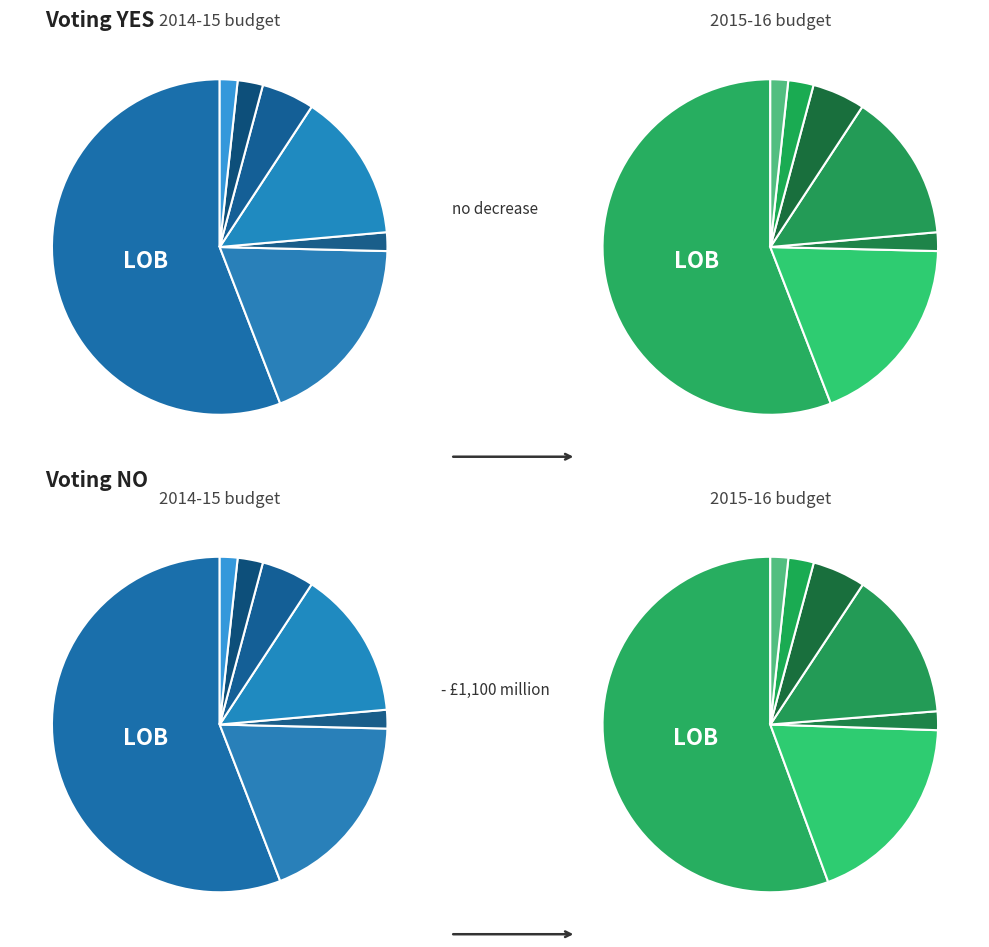

True or false: Curative/rehabilitative care accounts for 43% of the total.

False